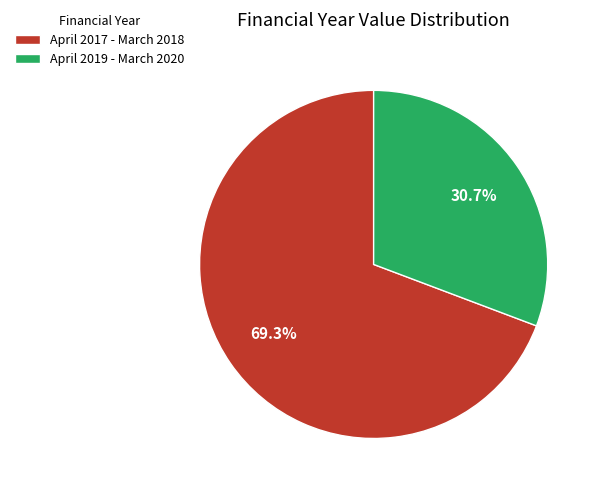

How many segments does this pie chart have?

2